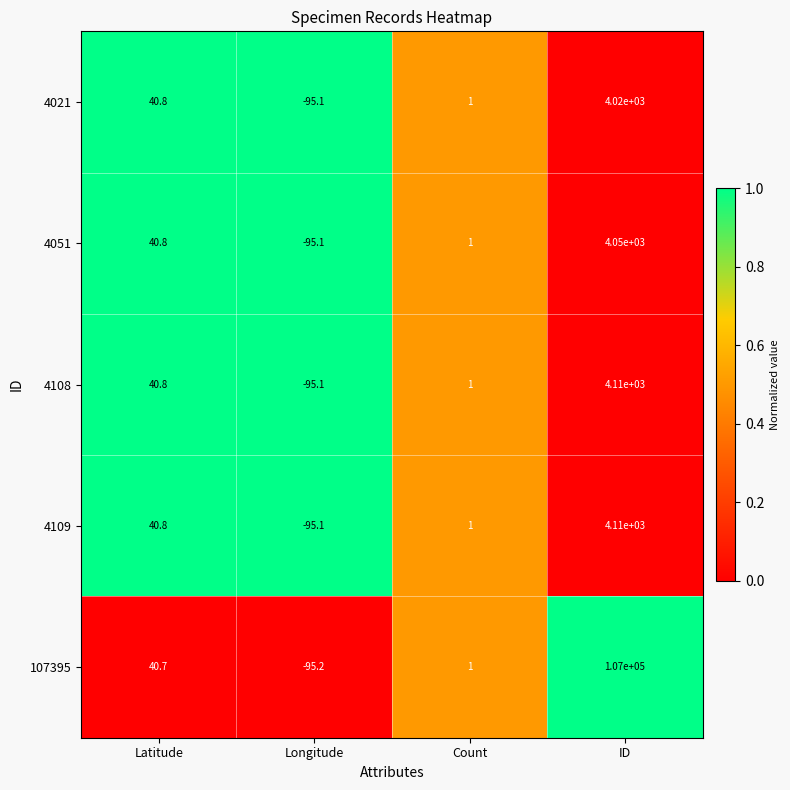

What is the difference between the highest and lowest values at ID?

102980.0